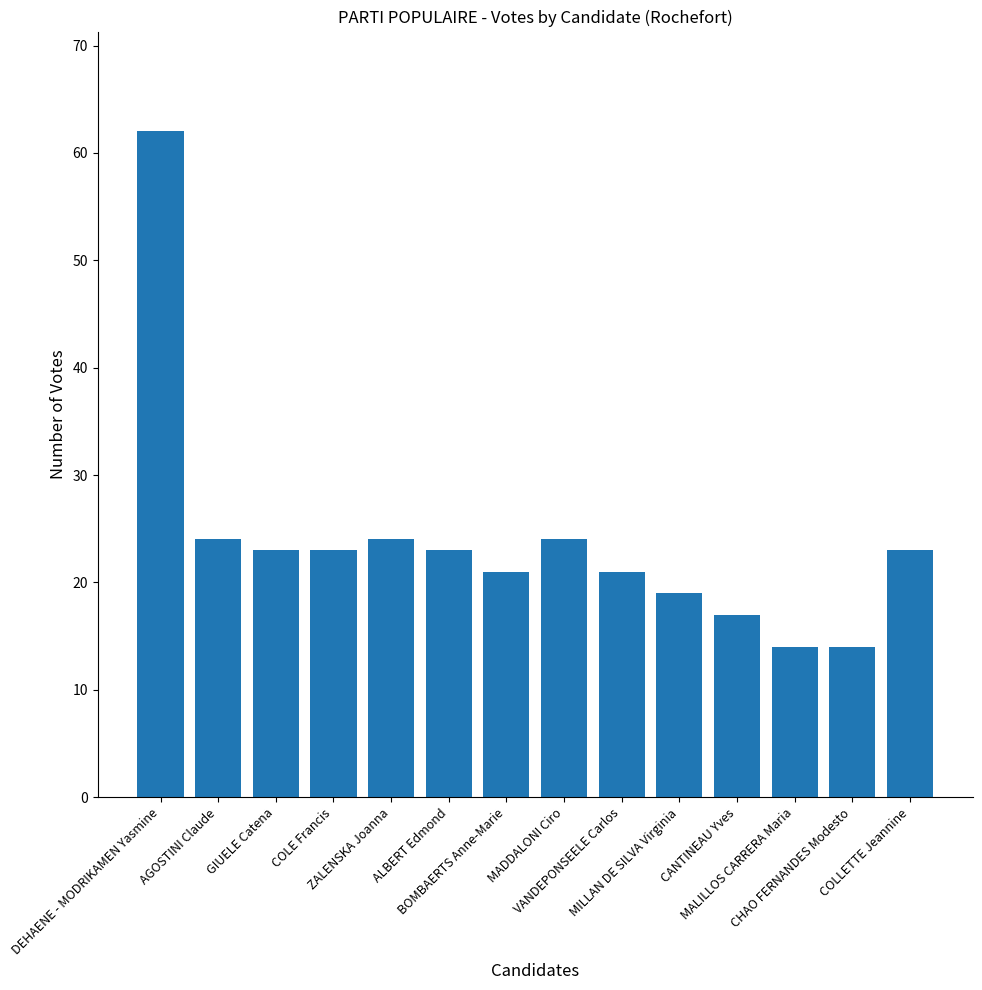

Reading right to left, extract all data points from this chart.

COLLETTE Jeannine=23	CHAO FERNANDES Modesto=14	MALILLOS CARRERA Maria=14	CANTINEAU Yves=17	MILLAN DE SILVA Virginia=19	VANDEPONSEELE Carlos=21	MADDALONI Ciro=24	BOMBAERTS Anne-Marie=21	ALBERT Edmond=23	ZALENSKA Joanna=24	COLE Francis=23	GIUELE Catena=23	AGOSTINI Claude=24	DEHAENE - MODRIKAMEN Yasmine=62